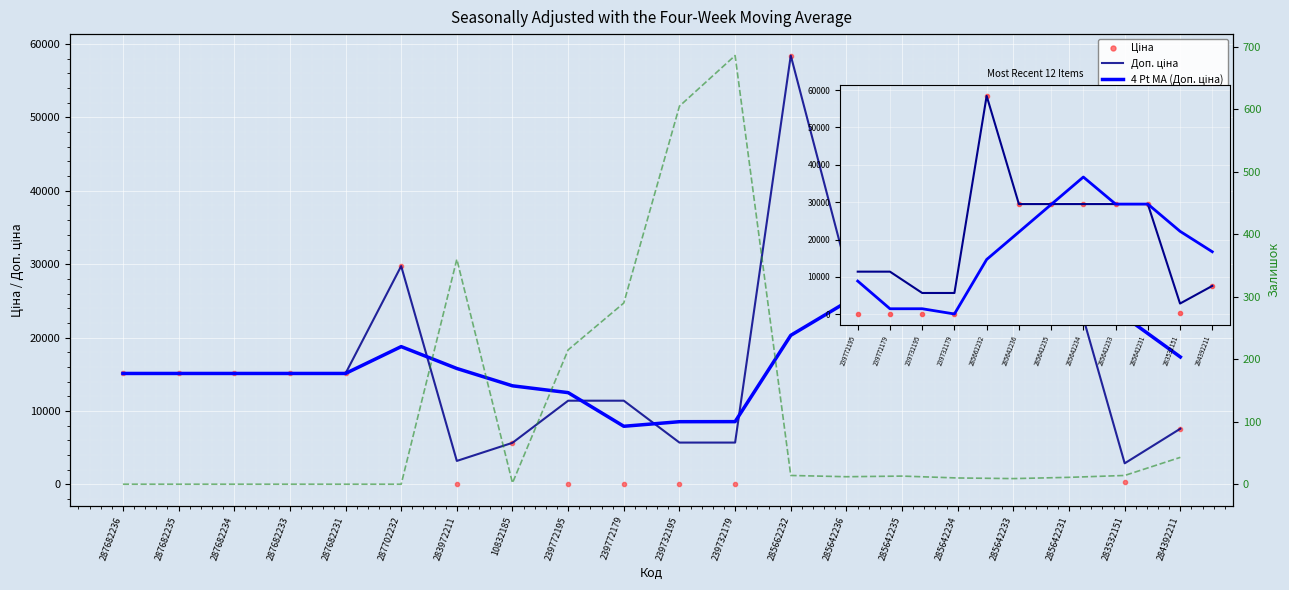

How many intersections are there between Залишок and Ціна?

4